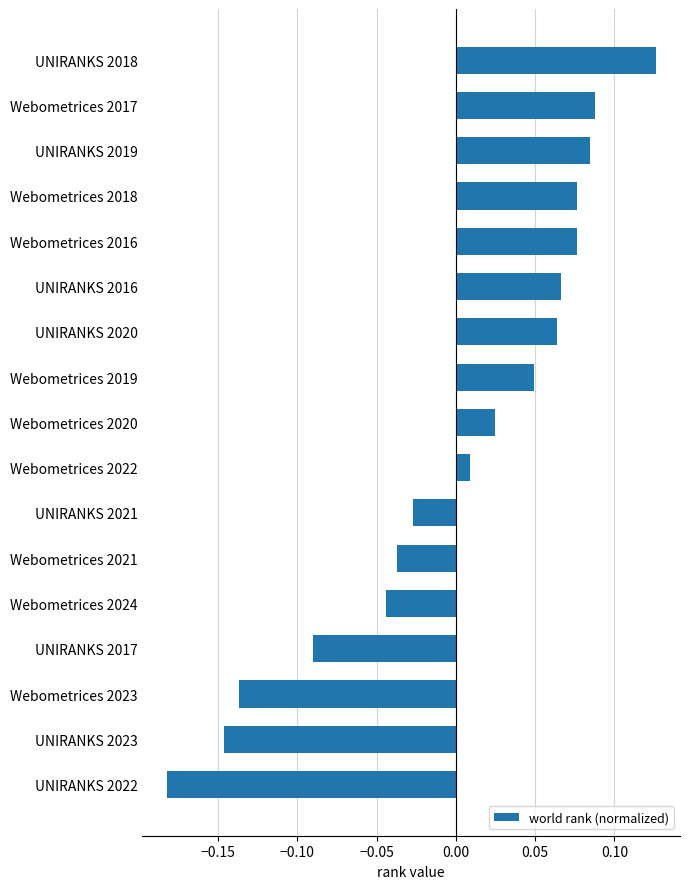

Which category has the highest value across all series?

UNIRANKS 2018